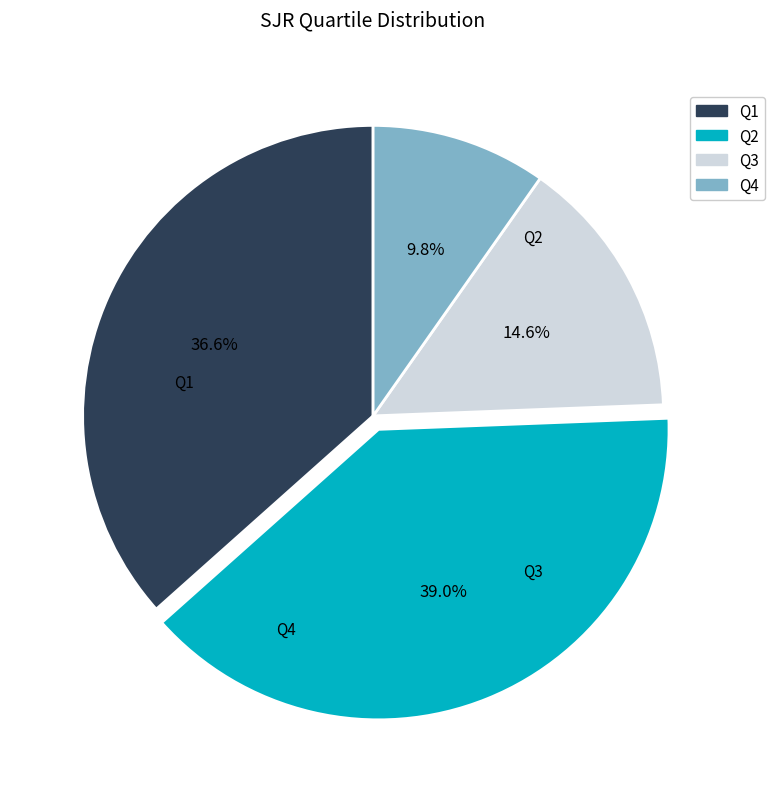

To the nearest percent, what is the difference between the Q3 and Q2 slice percentages?

24%